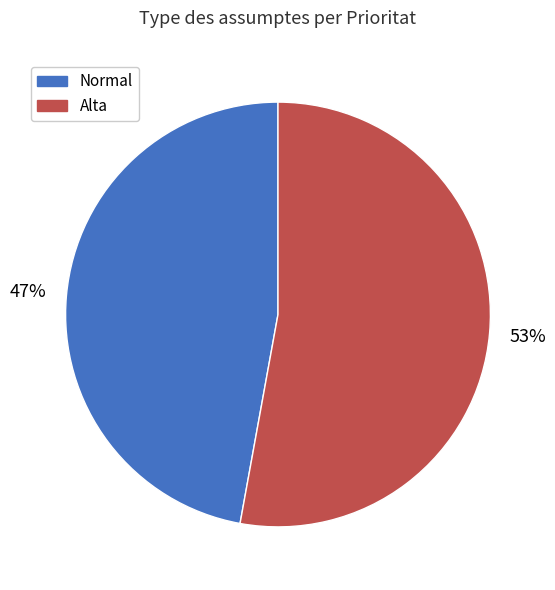

Which slice is the largest?

Alta